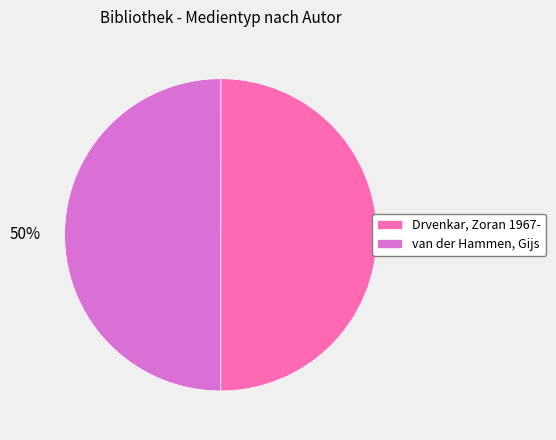

To the nearest percent, what is the average slice percentage?

50%